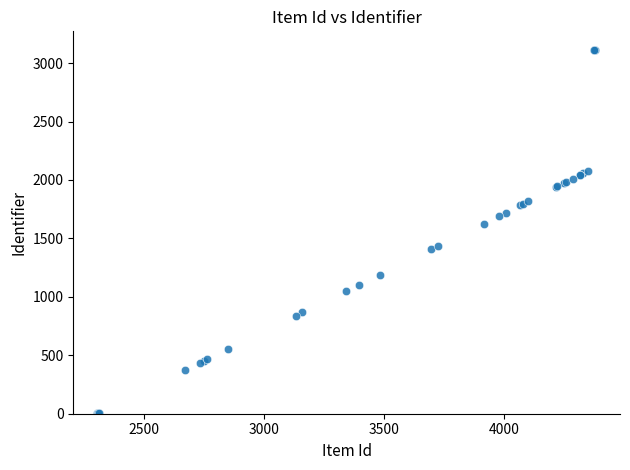

What Y value in the scatter plot is closest to 1559?

1627